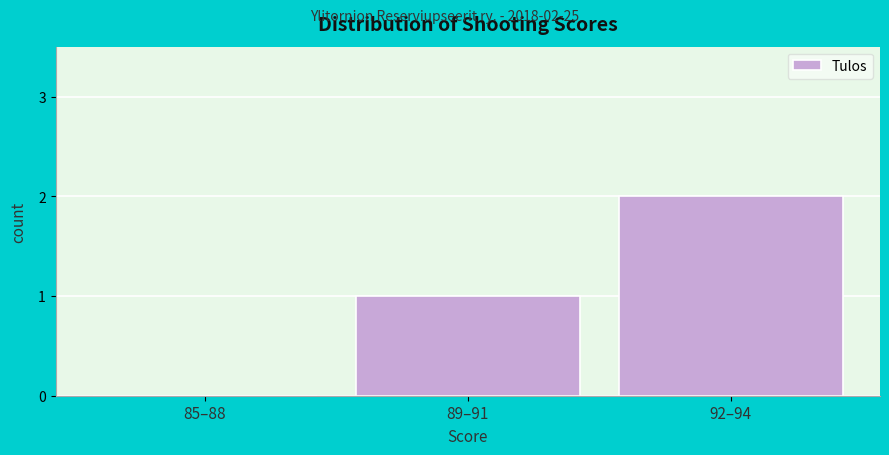

What is the change in value from 85–88 to 89–91?

+1